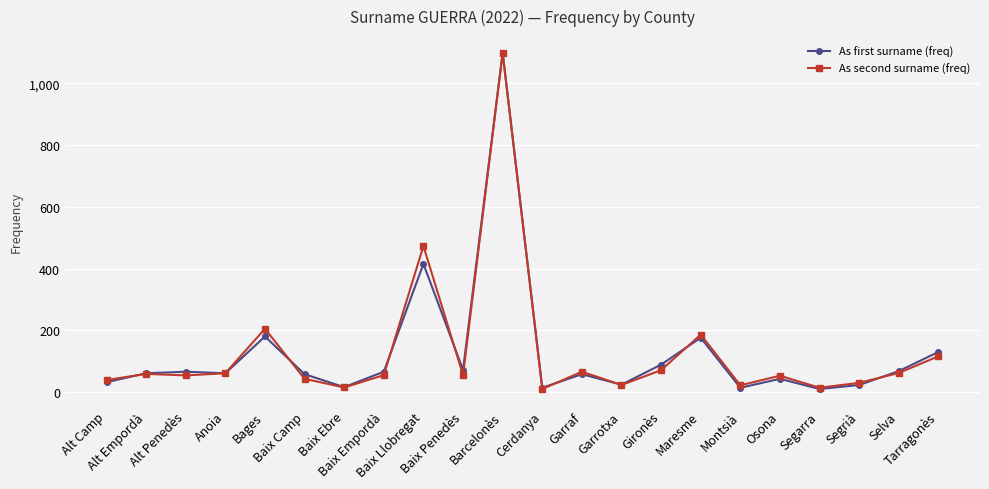

What is the label of the 6th point from the right?

Montsià